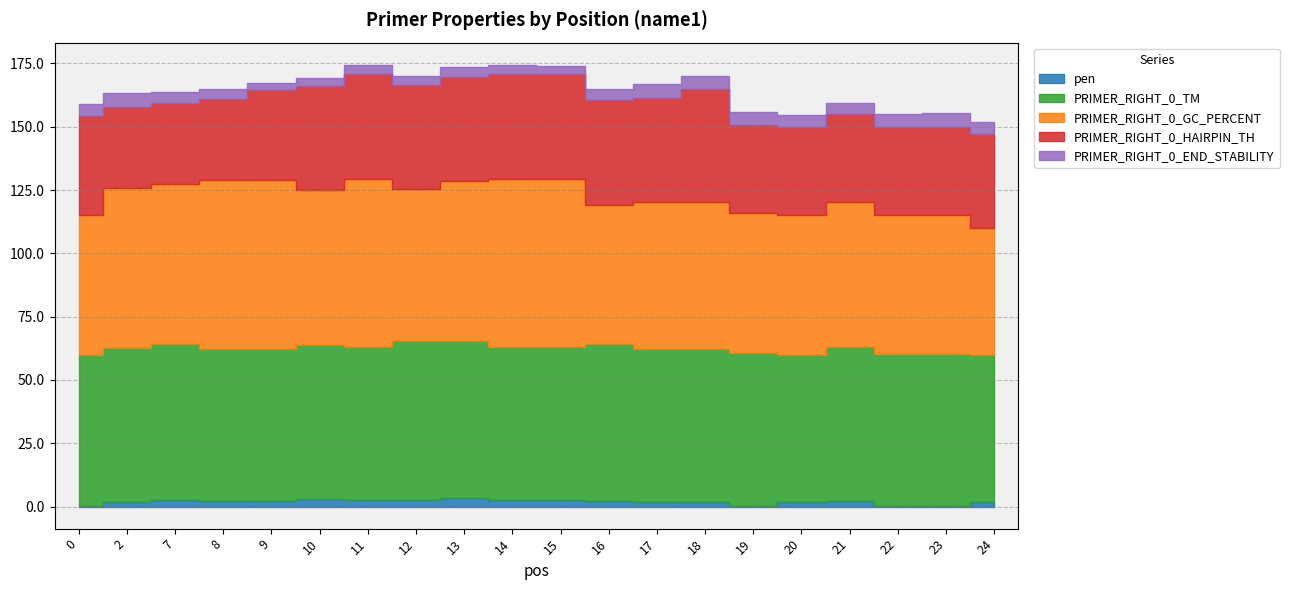

Which series has the largest range (max minus min)?

PRIMER_RIGHT_0_GC_PERCENT